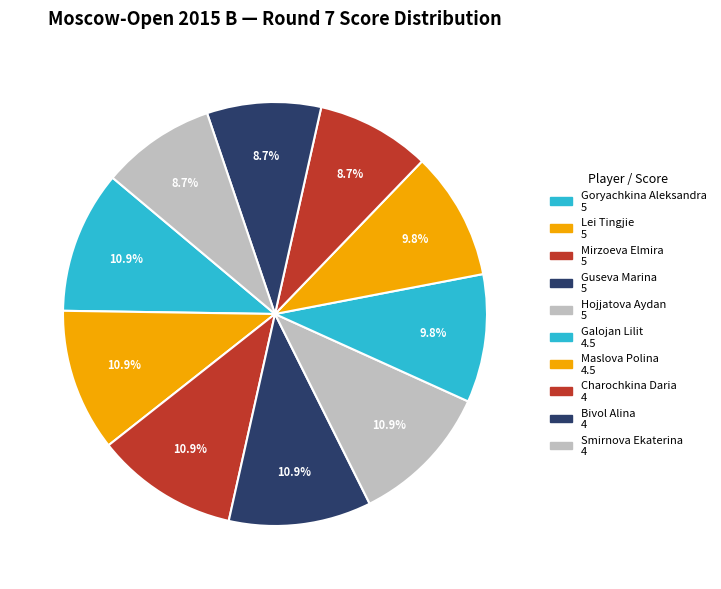

To the nearest percent, what is the average slice percentage?

10%